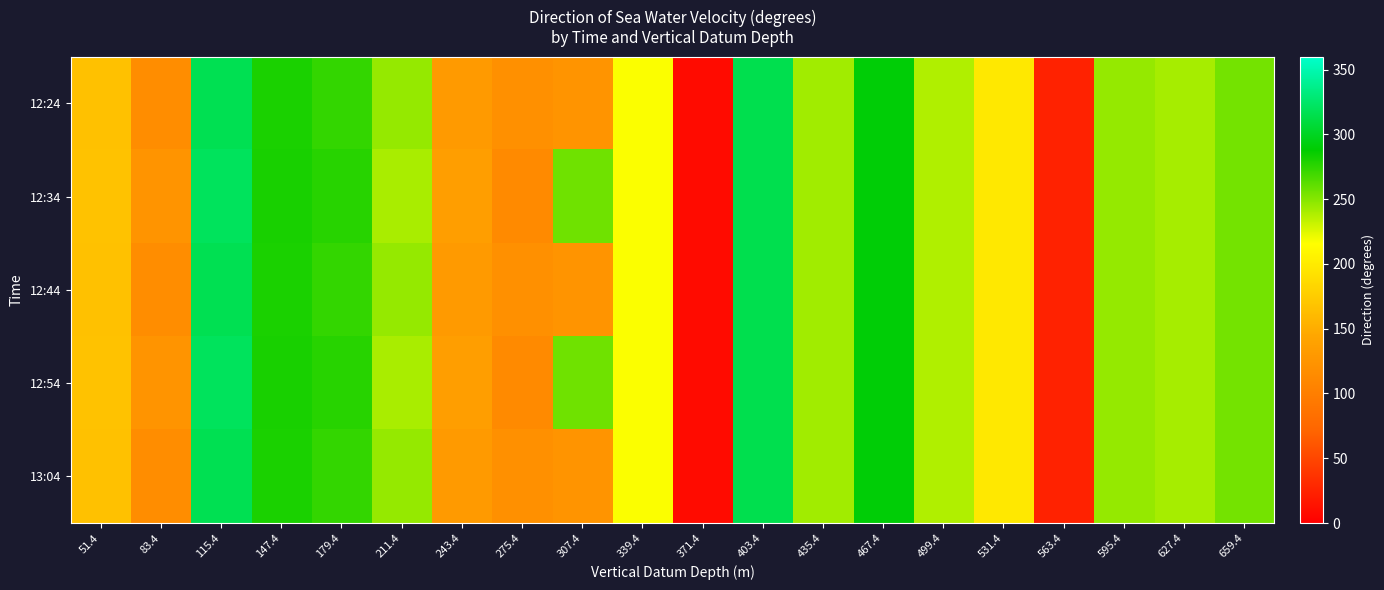

Reading left to right, what are all the values shown in this chart?

12:24: 51.4=166	83.4=117	115.4=317	147.4=280	179.4=273	211.4=246	243.4=131	275.4=120	307.4=124	339.4=217	371.4=9	403.4=315	435.4=242	467.4=290	499.4=238	531.4=198	563.4=25	595.4=246	627.4=241	659.4=255
12:34: 51.4=167	83.4=125	115.4=320	147.4=281	179.4=277	211.4=240	243.4=136	275.4=113	307.4=256	339.4=217	371.4=9	403.4=315	435.4=242	467.4=290	499.4=238	531.4=198	563.4=25	595.4=246	627.4=241	659.4=255
12:44: 51.4=166	83.4=117	115.4=317	147.4=280	179.4=273	211.4=246	243.4=131	275.4=120	307.4=124	339.4=217	371.4=9	403.4=315	435.4=242	467.4=290	499.4=238	531.4=198	563.4=25	595.4=246	627.4=241	659.4=255
12:54: 51.4=167	83.4=125	115.4=320	147.4=281	179.4=277	211.4=240	243.4=136	275.4=113	307.4=256	339.4=217	371.4=9	403.4=315	435.4=242	467.4=290	499.4=238	531.4=198	563.4=25	595.4=246	627.4=241	659.4=255
13:04: 51.4=166	83.4=117	115.4=317	147.4=280	179.4=273	211.4=246	243.4=131	275.4=120	307.4=124	339.4=217	371.4=9	403.4=315	435.4=242	467.4=290	499.4=238	531.4=198	563.4=25	595.4=246	627.4=241	659.4=255